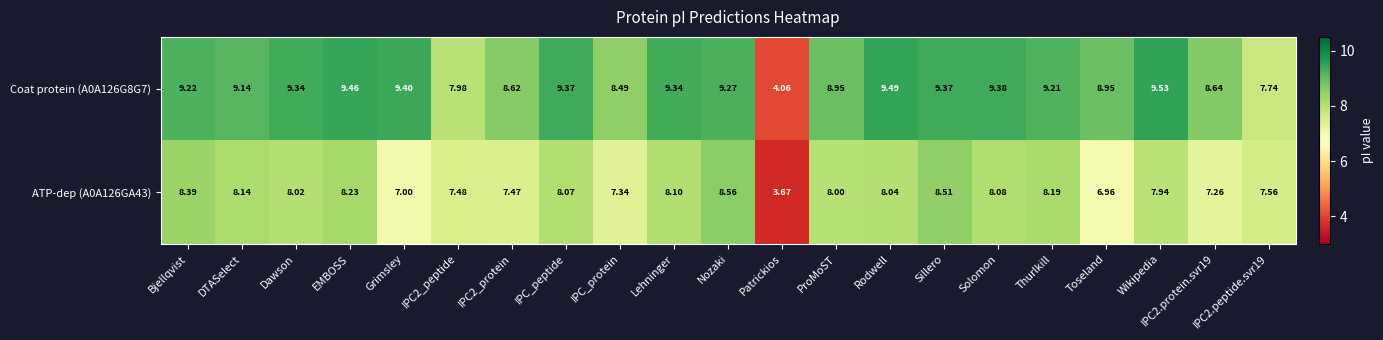

At which label is ATP-dep (A0A126GA43) closest to 6?

Toseland